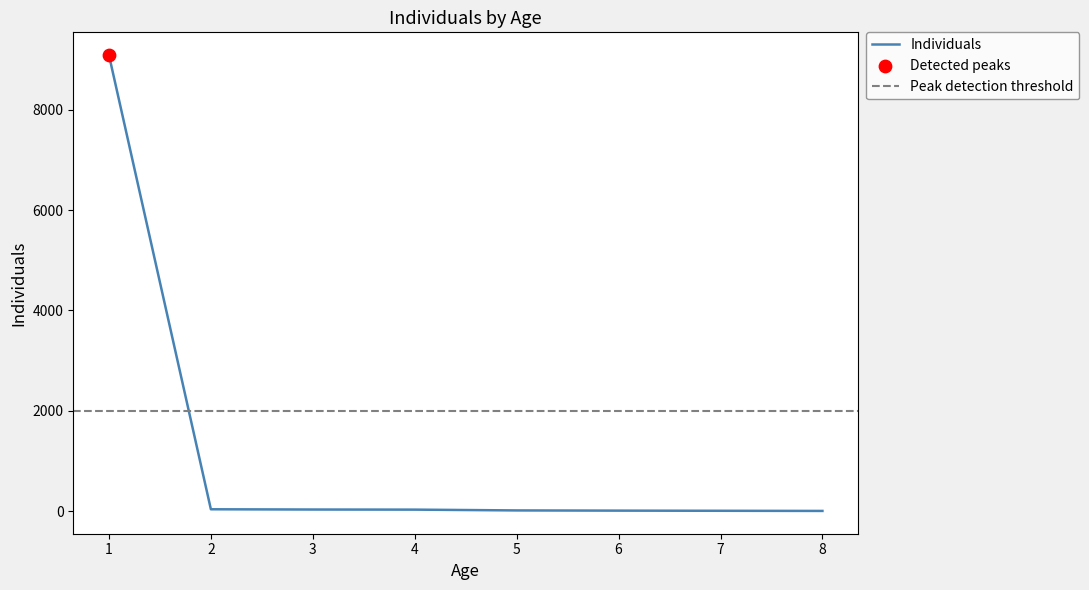

What is the change in value from 2 to 5?

-23